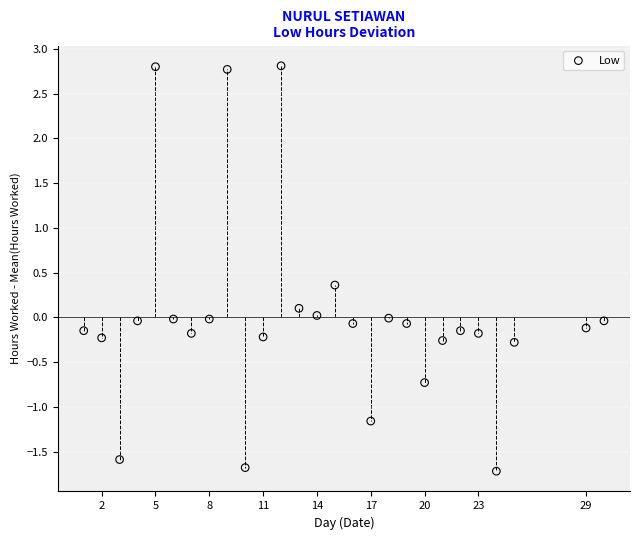

What is the range of Y values (max minus min)?

4.5